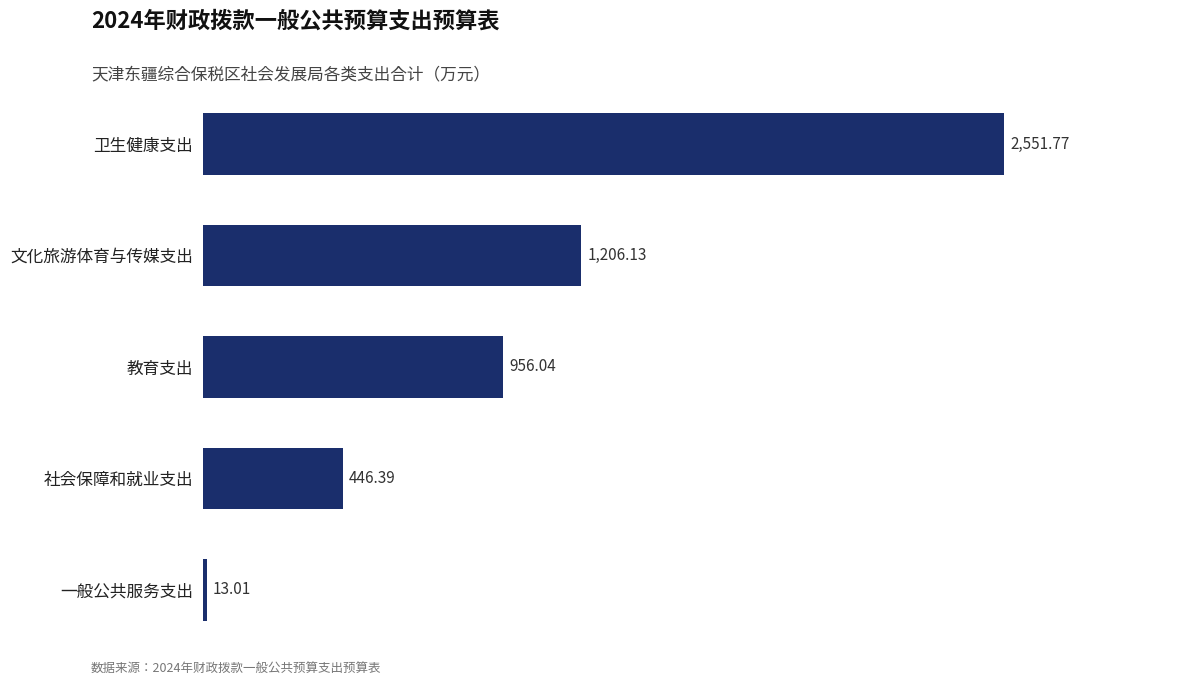

What is the greatest value displayed?

2551.8